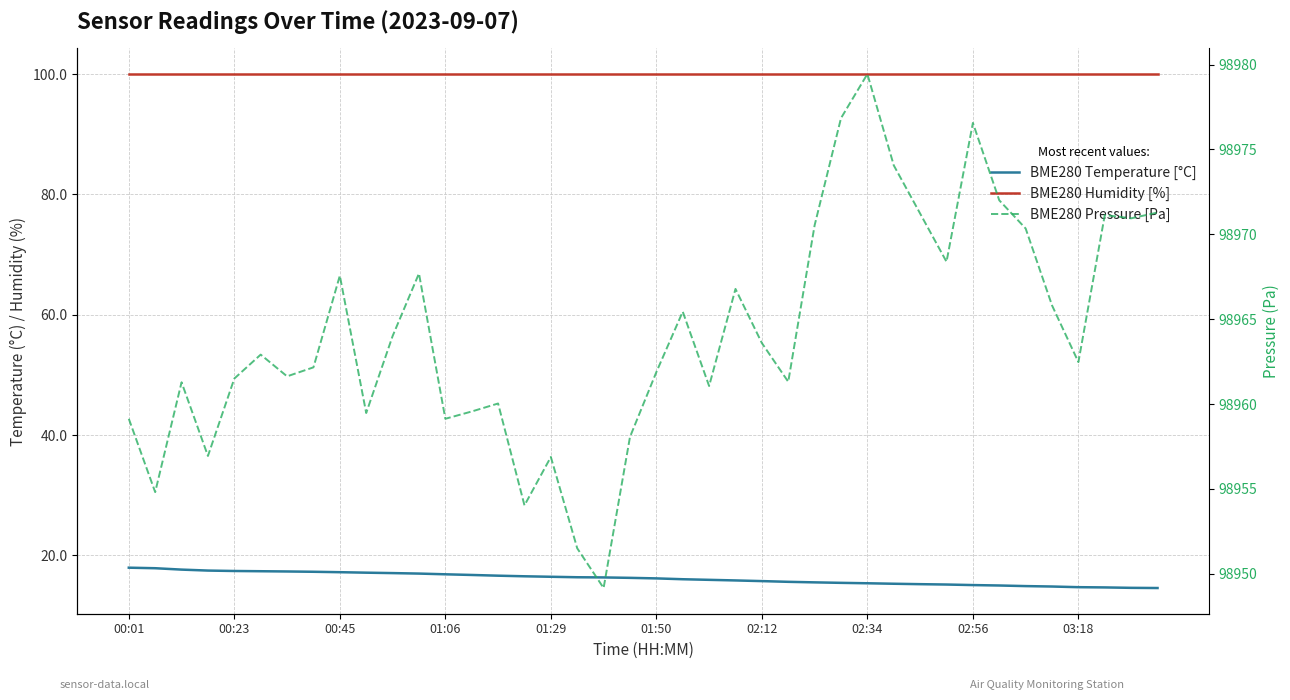

Does the chart display data point markers on the line(s)?

No